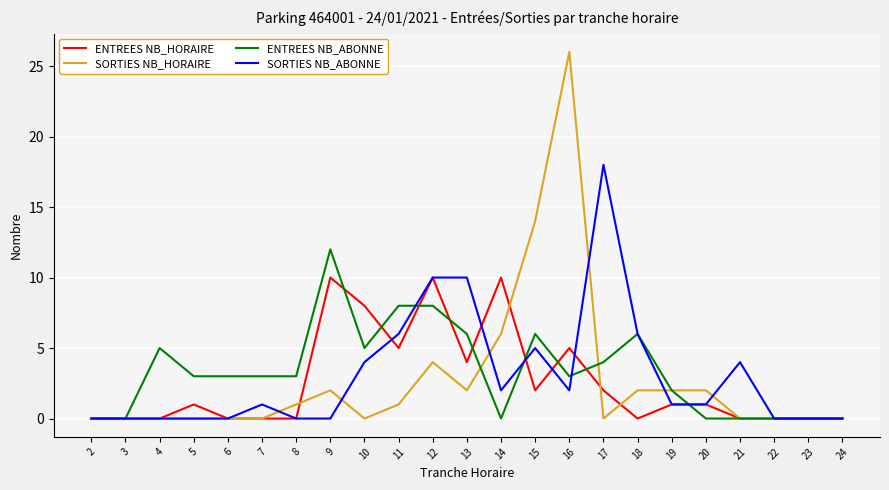

How many series are shown in this chart?

4